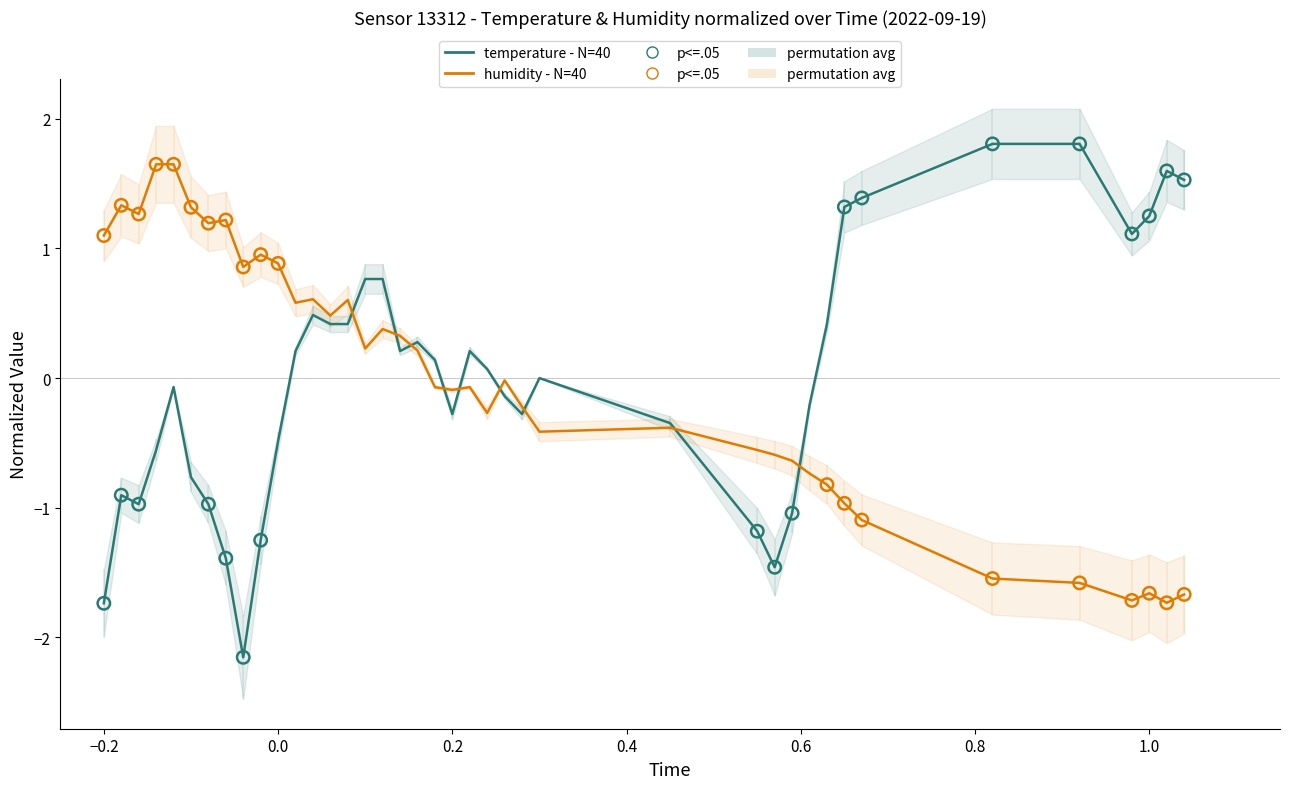

Which series contains the lowest Y value?

temperature